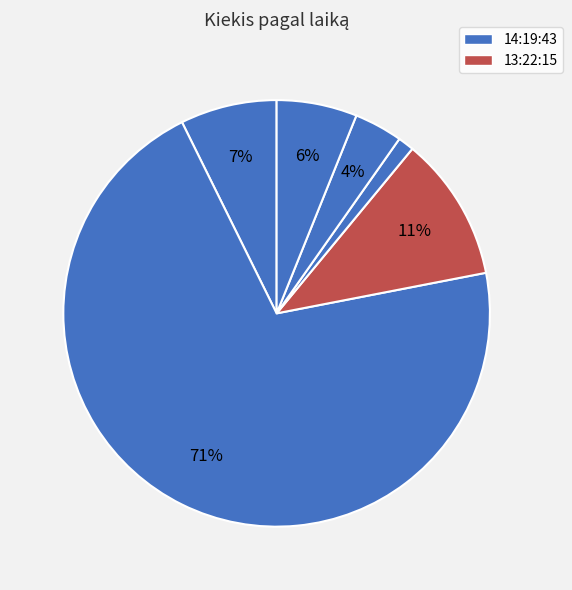

How many slices are in this pie chart?

6